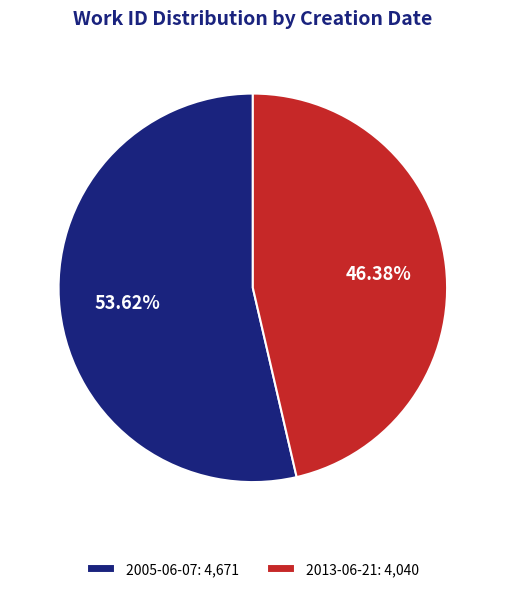

What portion of the pie excludes 2005-06-07?

46.4%